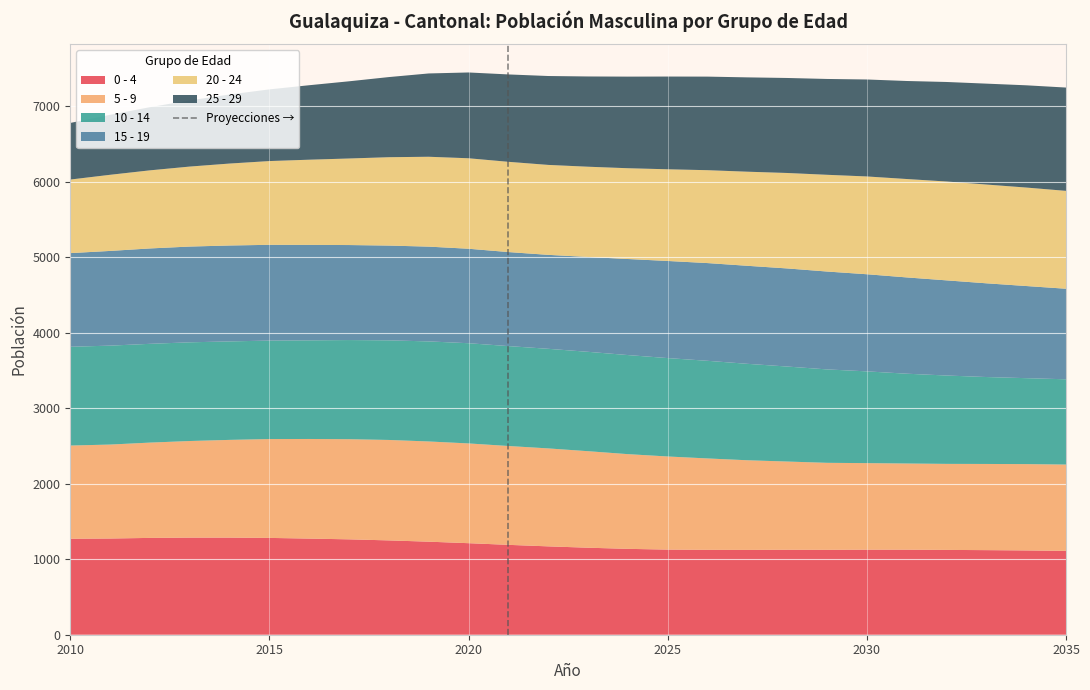

What is the lowest value of the 0 - 4 series?

1111